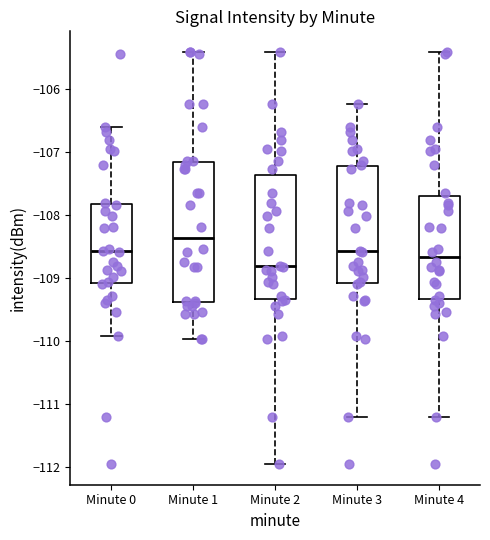

Reading left to right, read every box against the y-axis: the position of its median line, the range the box covers, and the ends of its whiskers. The values are not printed on the chart, so give them approximately, as read against the axis.

Minute 0: median -108.6, box -109.1 to -107.8, whiskers -109.9 to -106.6
Minute 1: median -108.4, box -109.4 to -107.2, whiskers -110.0 to -105.4
Minute 2: median -108.8, box -109.3 to -107.4, whiskers -112.0 to -105.4
Minute 3: median -108.6, box -109.1 to -107.2, whiskers -111.2 to -106.2
Minute 4: median -108.7, box -109.3 to -107.7, whiskers -111.2 to -105.4